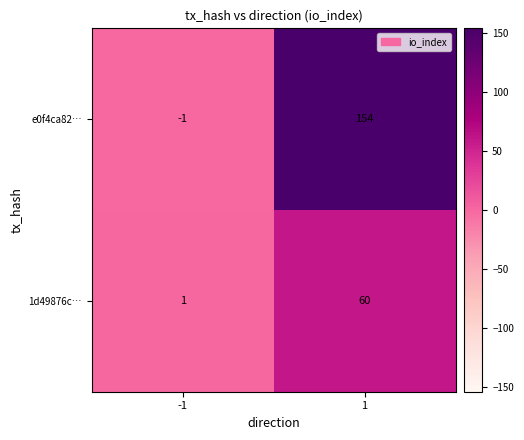

Which series has the largest total across all categories?

e0f4ca82…